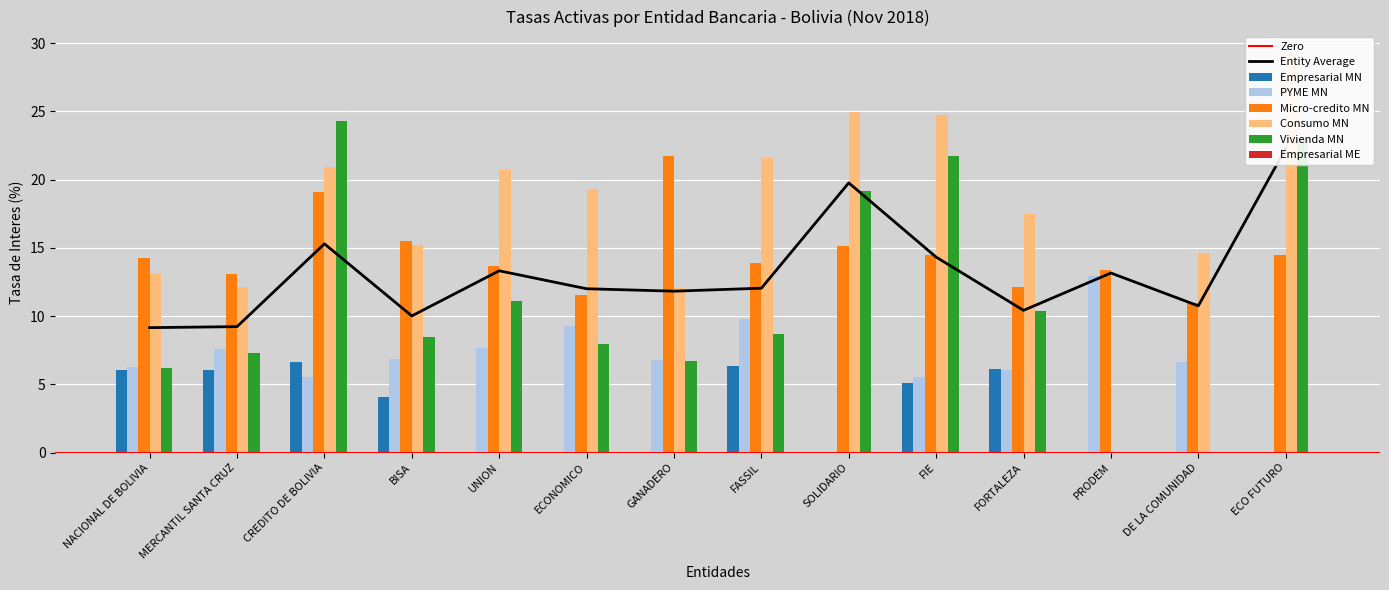

Rank the series by their maximum value, from lowest to highest.

Empresarial MN, PYME MN, Micro-credito MN, Vivienda MN, Consumo MN